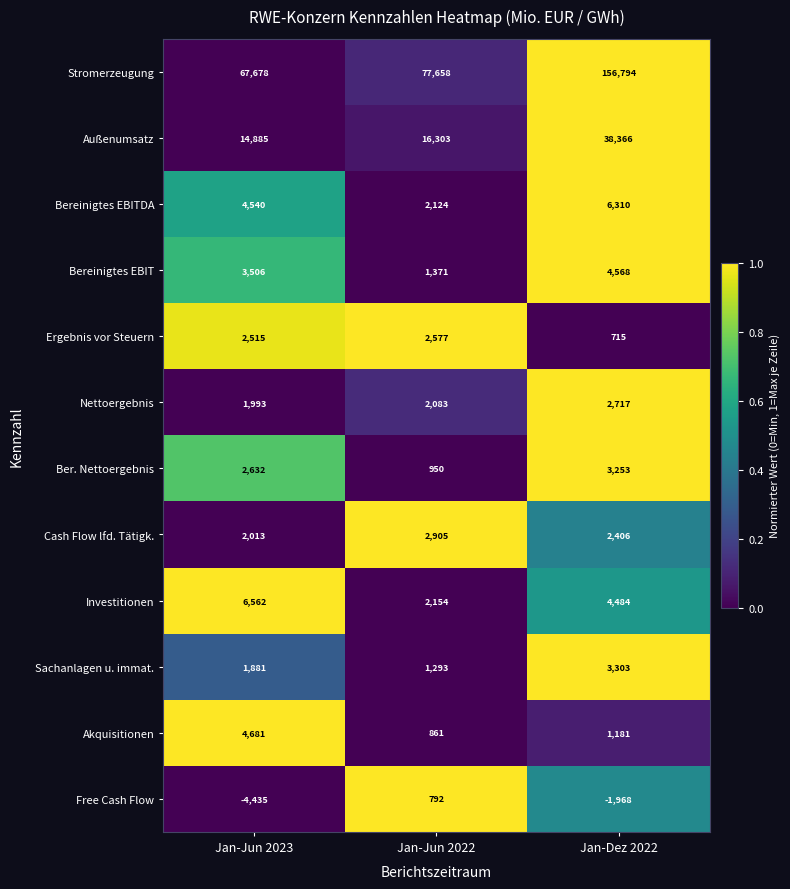

List the labels in order of Ergebnis vor Steuern value, largest first.

Jan-Jun 2022, Jan-Jun 2023, Jan-Dez 2022